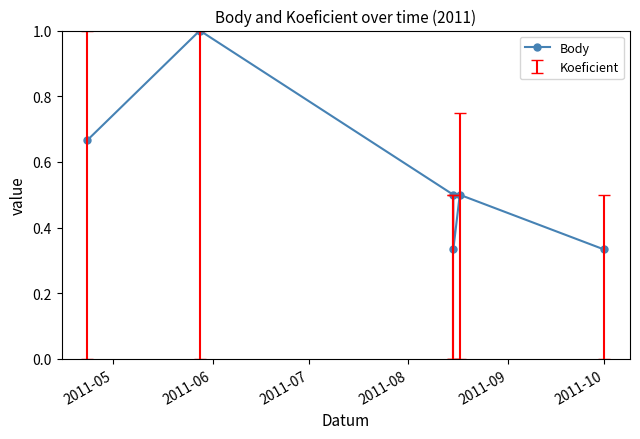

What is the average value?

0.6